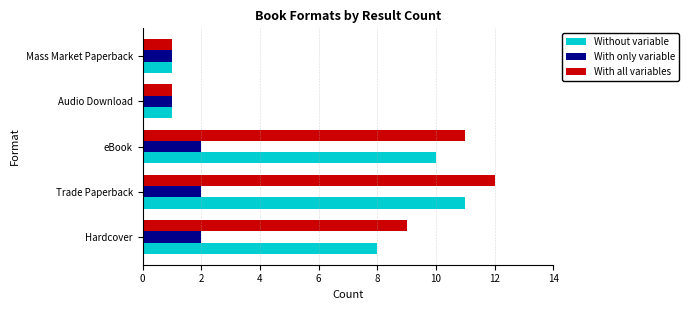

Rank the series by their maximum value, from highest to lowest.

With all variables, Without variable, With only variable